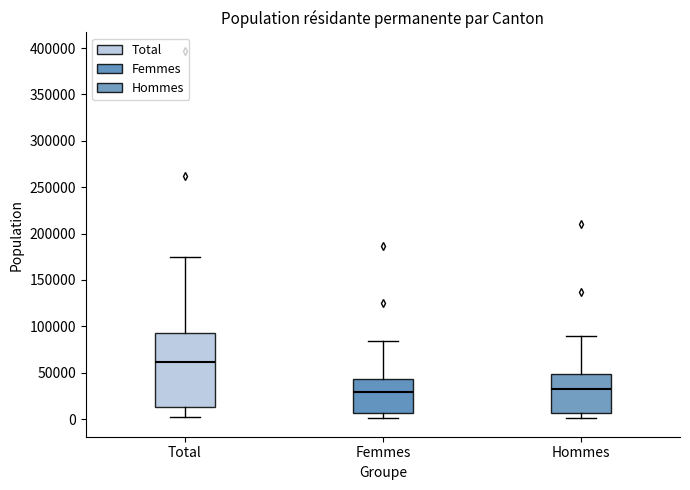

Where is the lower edge of the box for Hommes on the y-axis? The values are not printed on the chart, so give them approximately, as read against the axis.

5000